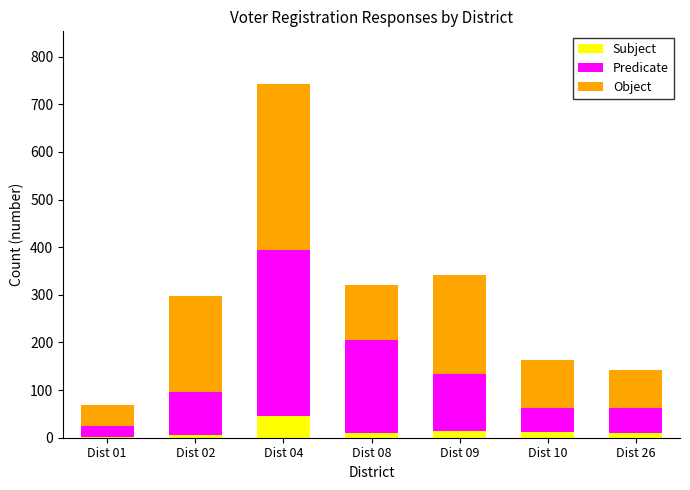

At which label does Subject reach its peak?

Dist 04